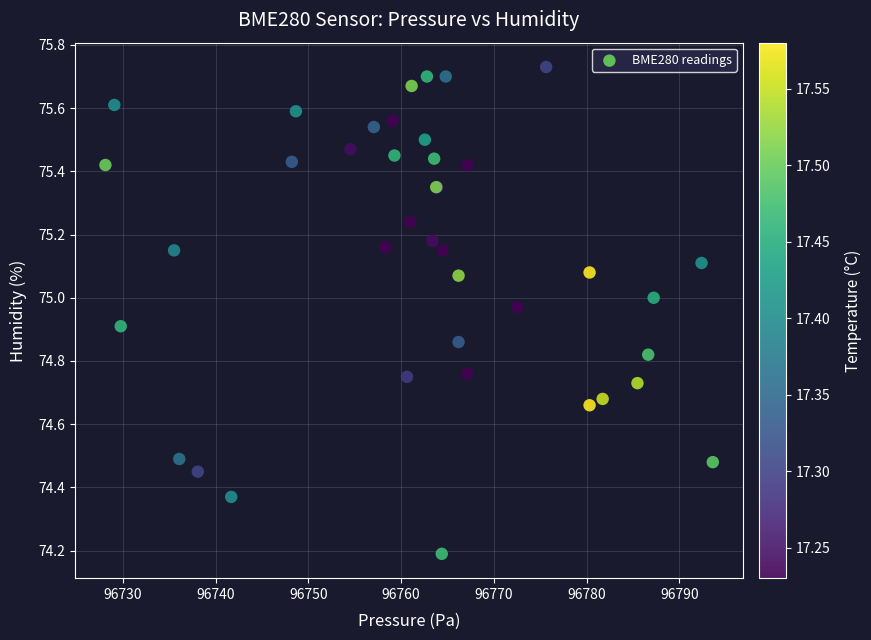

What Y value in the scatter plot is closest to 74?

74.2